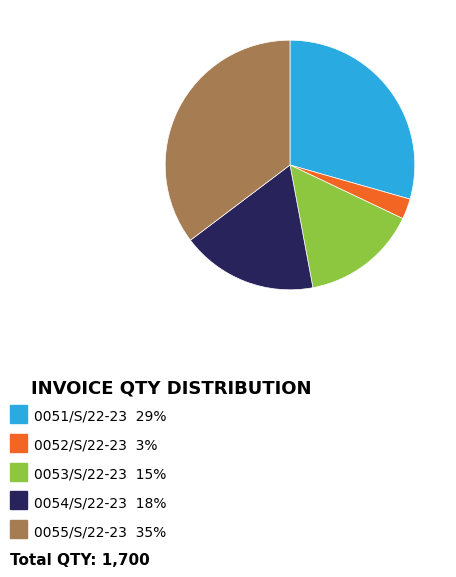

Is there a majority slice in this chart?

No